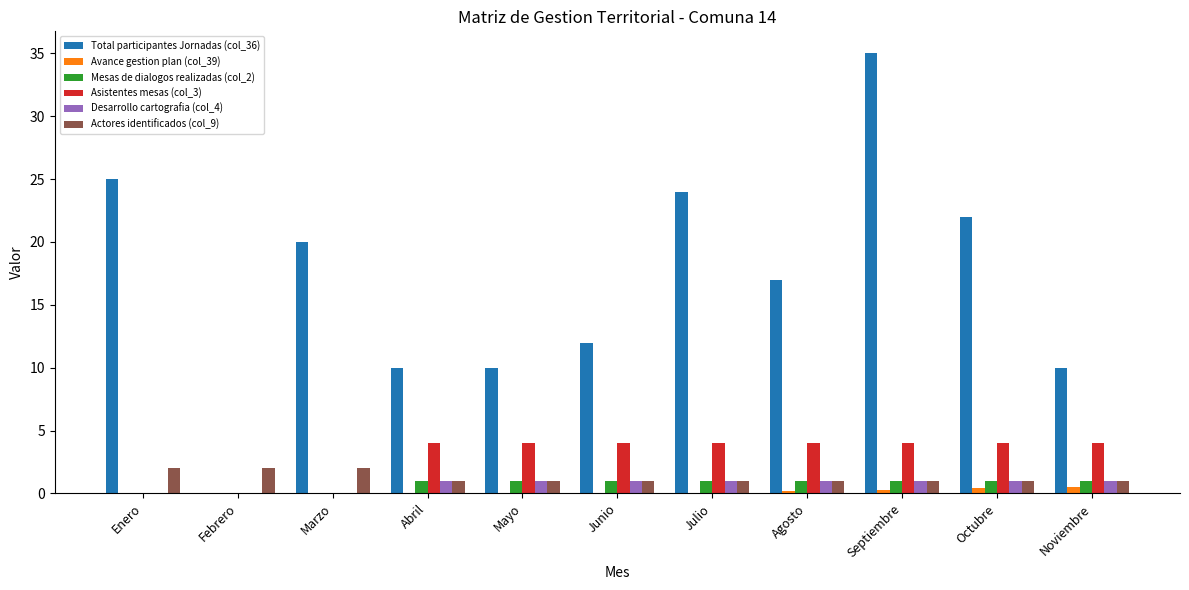

True or false: Asistentes mesas (col_3) has a value of 2.3 at Noviembre.

False